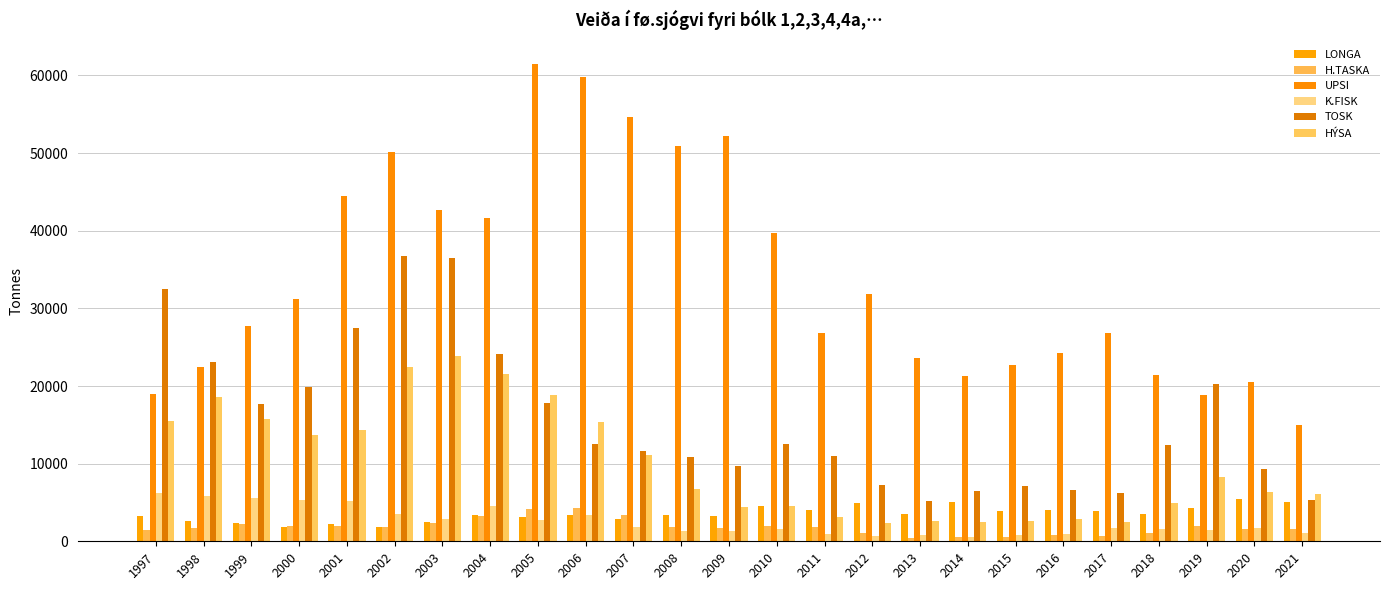

What is the difference between the second highest and minimum values in the H.TASKA series?

3740.2